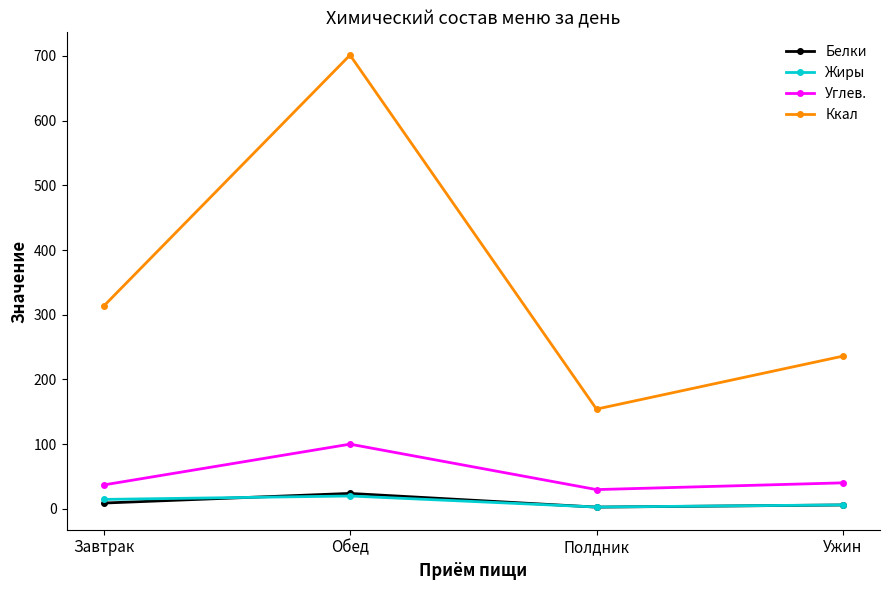

What is the sum of all Жиры values?

42.4